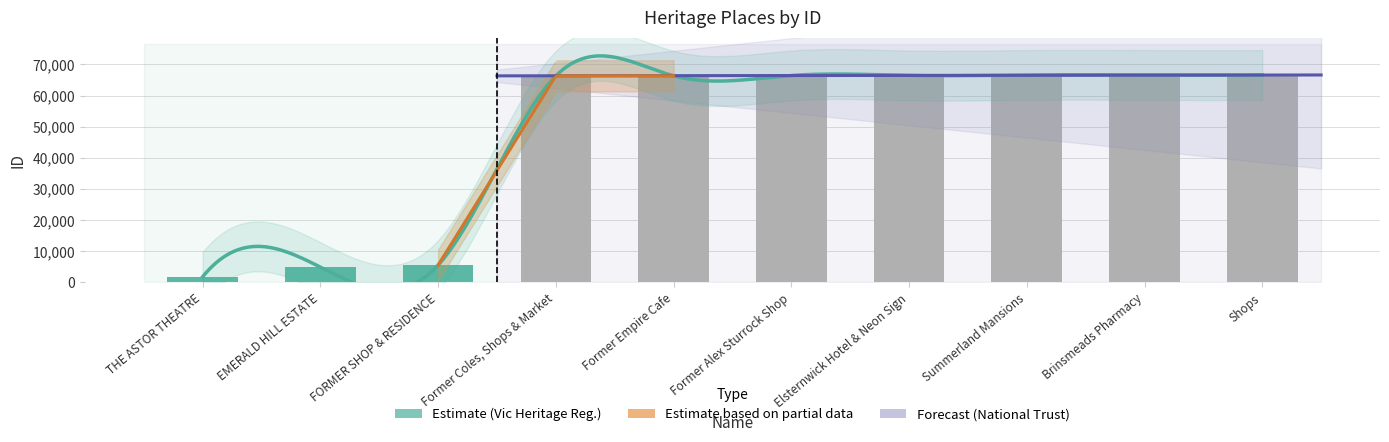

Reading left to right, list all the values displayed in this chart.

1818	4903	5559	66311	66317	66429	66440	66582	66590	66592